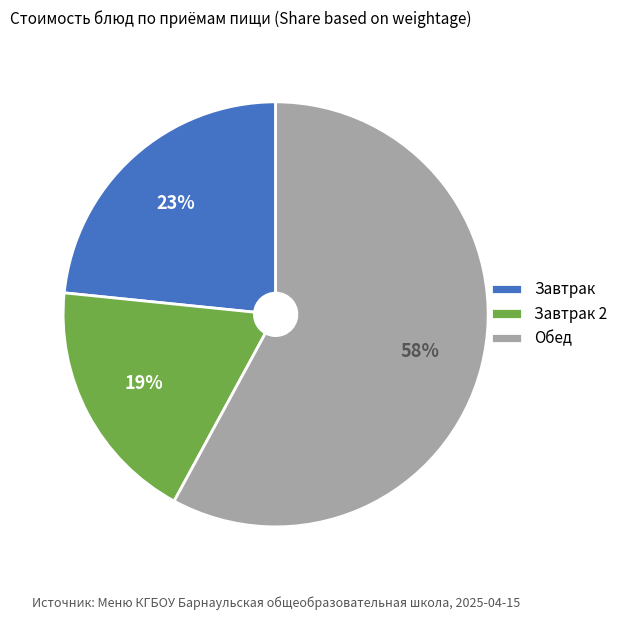

To the nearest percent, what is the average slice percentage?

33%